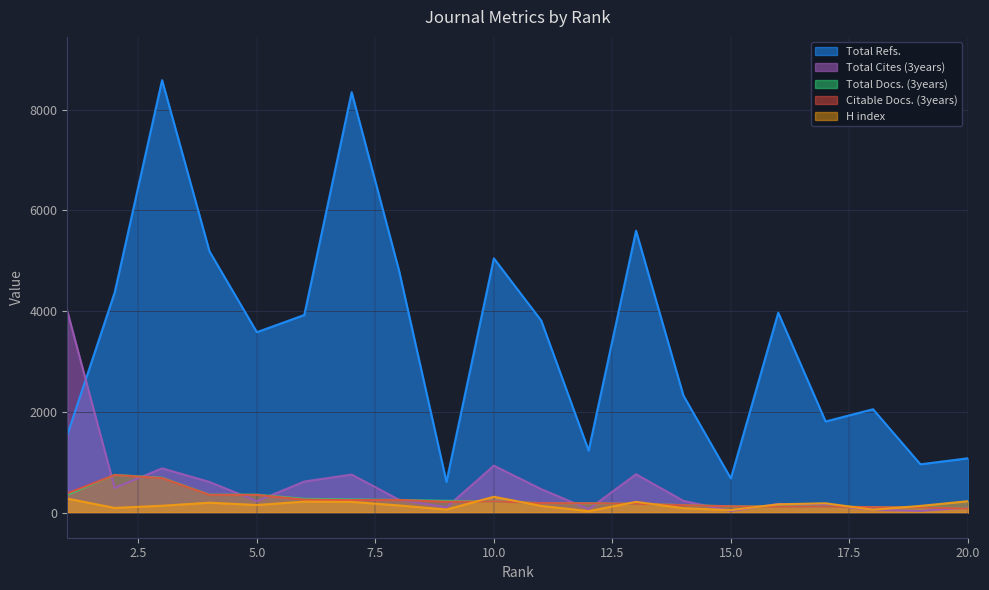

What is the value of the Total Docs. (3years) point at the 20th from the left?

84